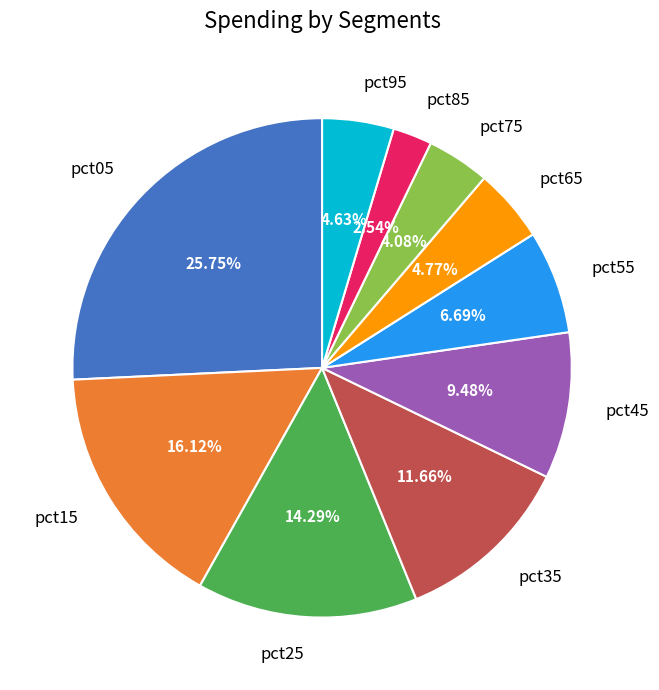

To the nearest percent, what is the difference between the largest and smallest slice percentages?

23%